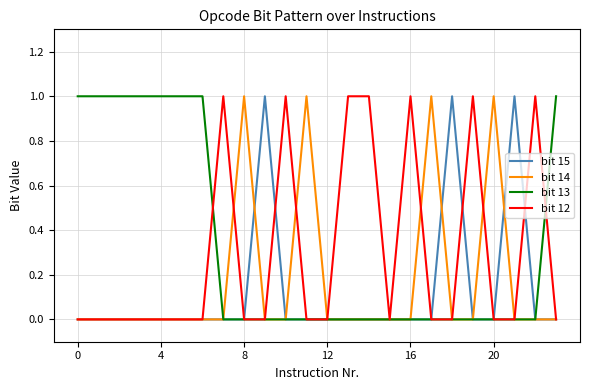

Rank the series by their average value, from highest to lowest.

bit 13, bit 12, bit 14, bit 15